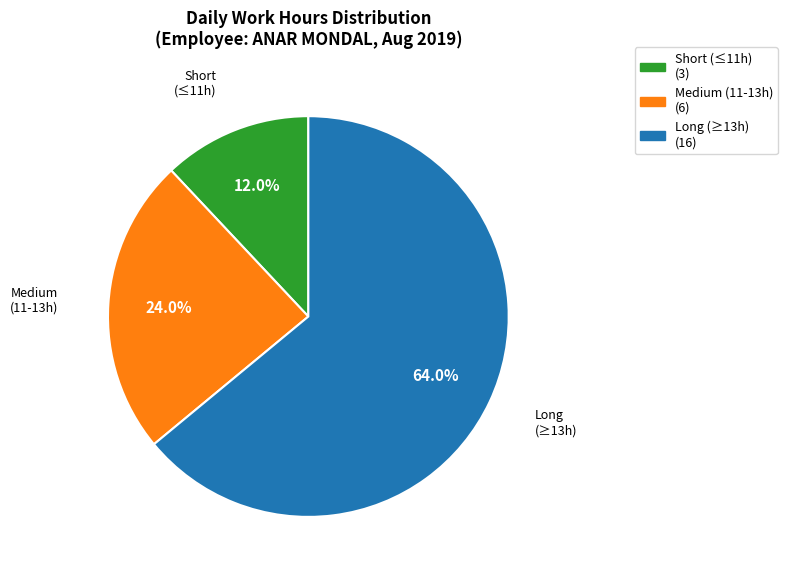

What is the majority slice?

Long (≥13h)